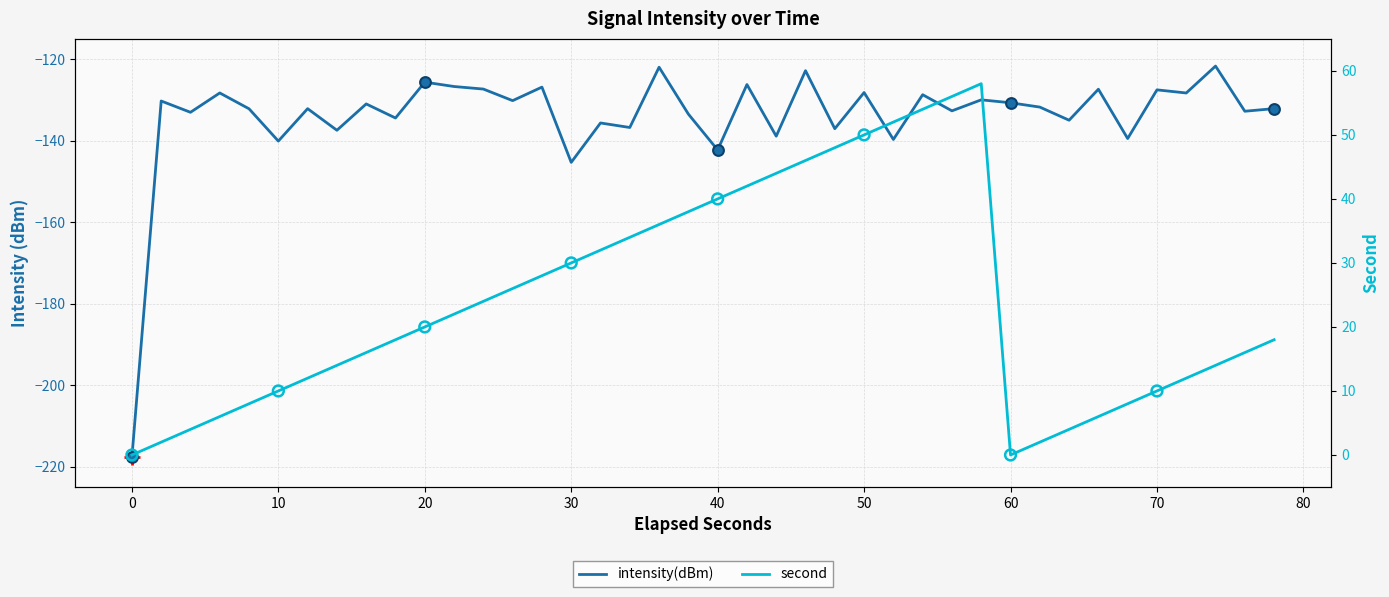

Which series has the largest total across all categories?

second